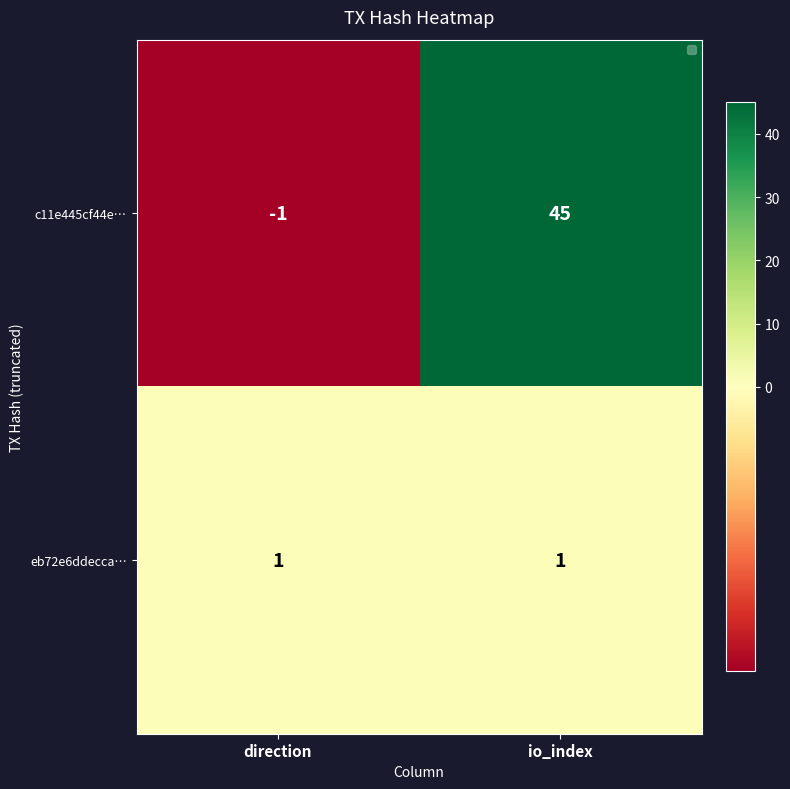

How many values in c11e445cf44e… are below zero?

1